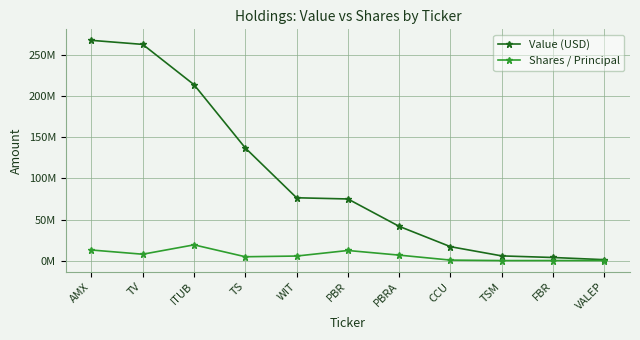

What are all the series names shown in the legend?

Value (USD), Shares / Principal